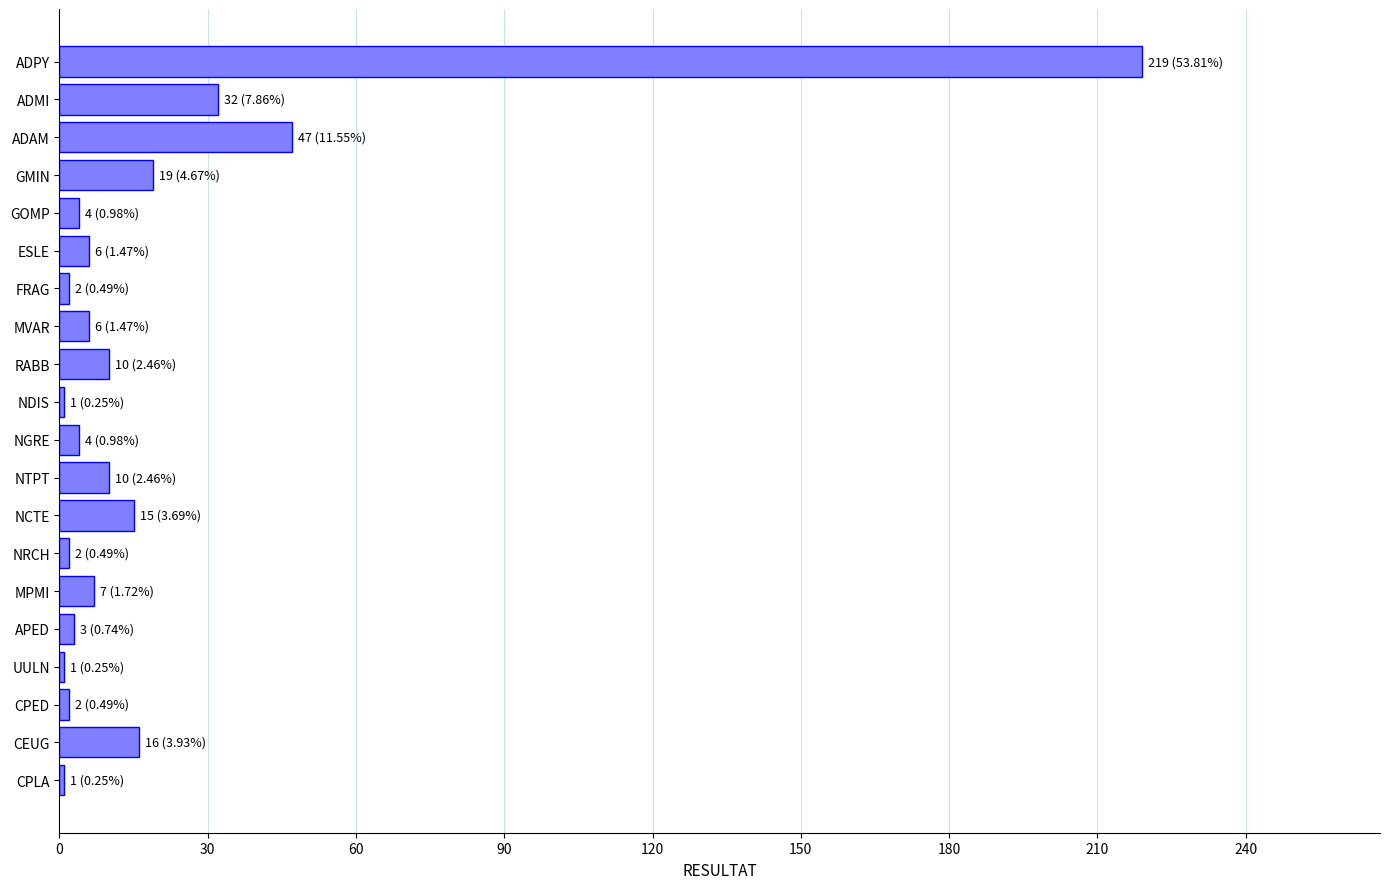

What is the difference between the maximum and minimum values?

218